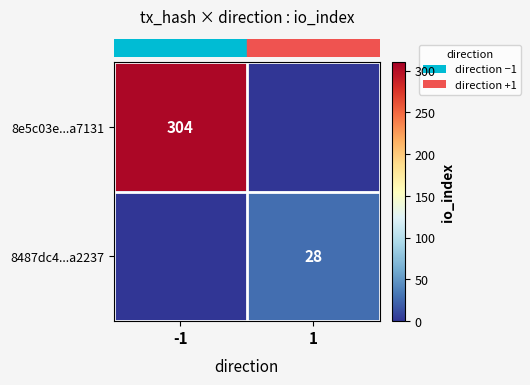

What is the difference between the maximum and minimum values in the row_0 series?

304